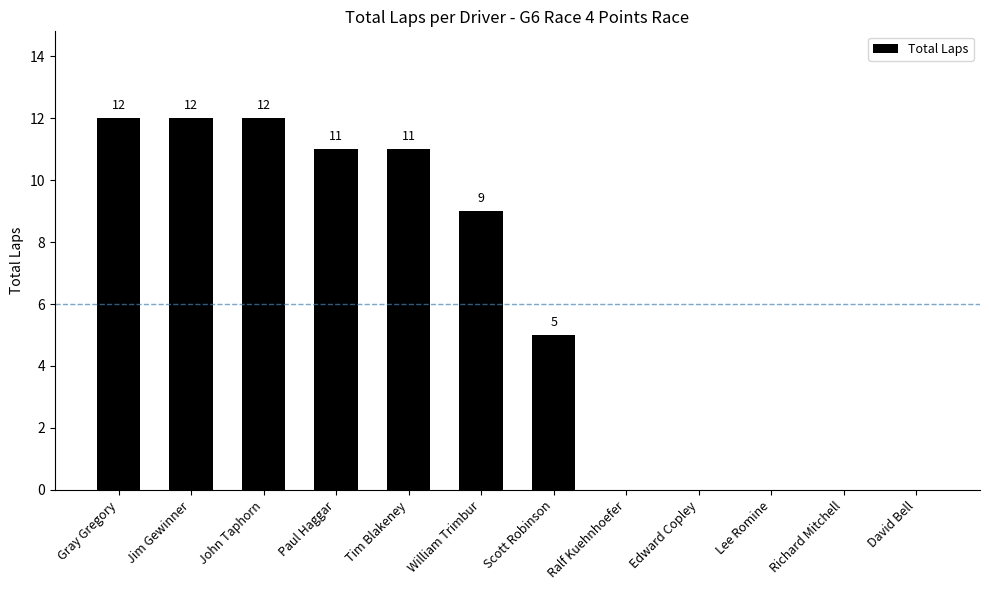

What is the maximum value shown in the chart?

12